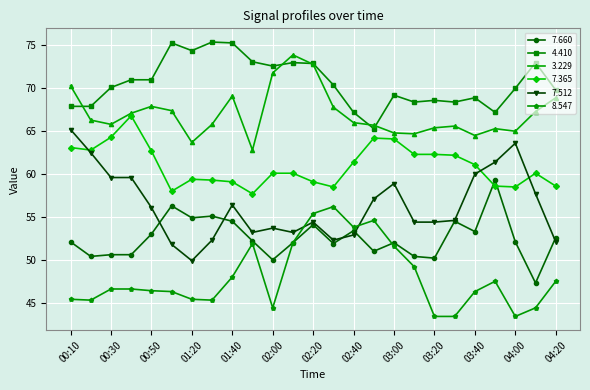

Count the number of data series in this chart.

6